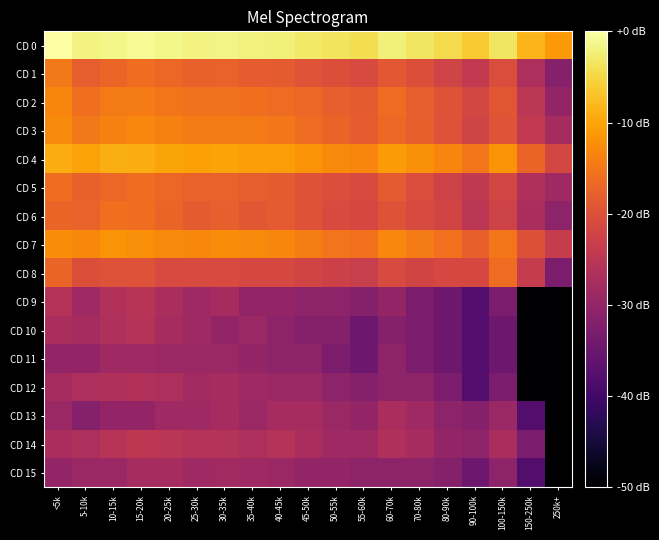

What is the difference between the highest and lowest values at 70-80k?

29.6